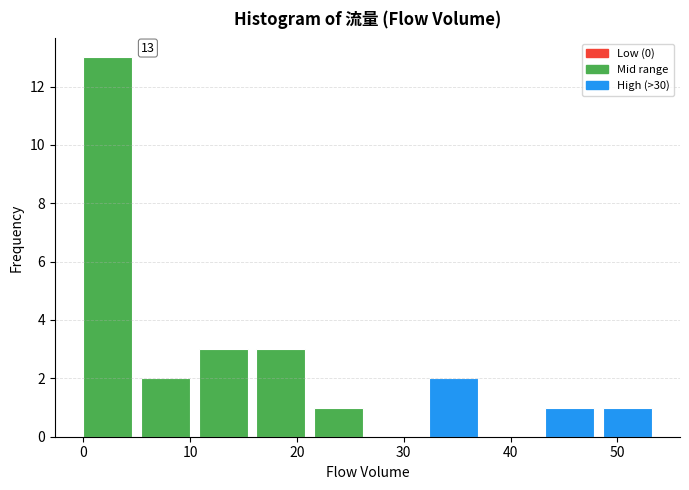

Over which range of the x-axis is the bar tallest?

0.0 to 5.4